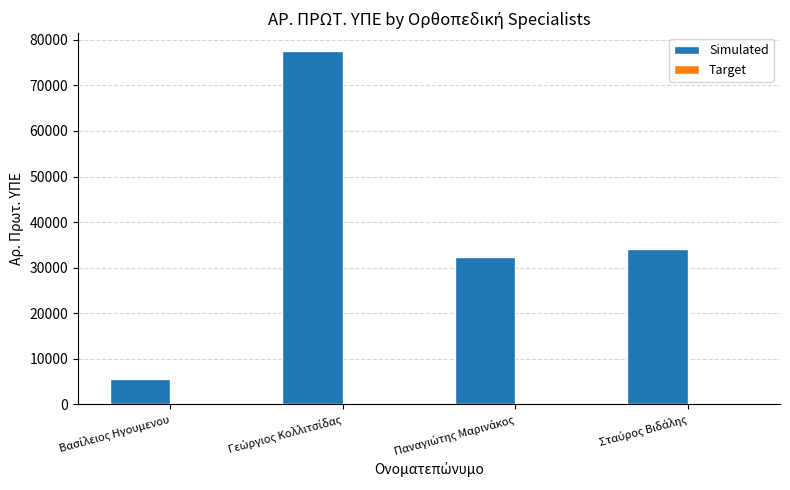

What is the sum of all Simulated values?

149544